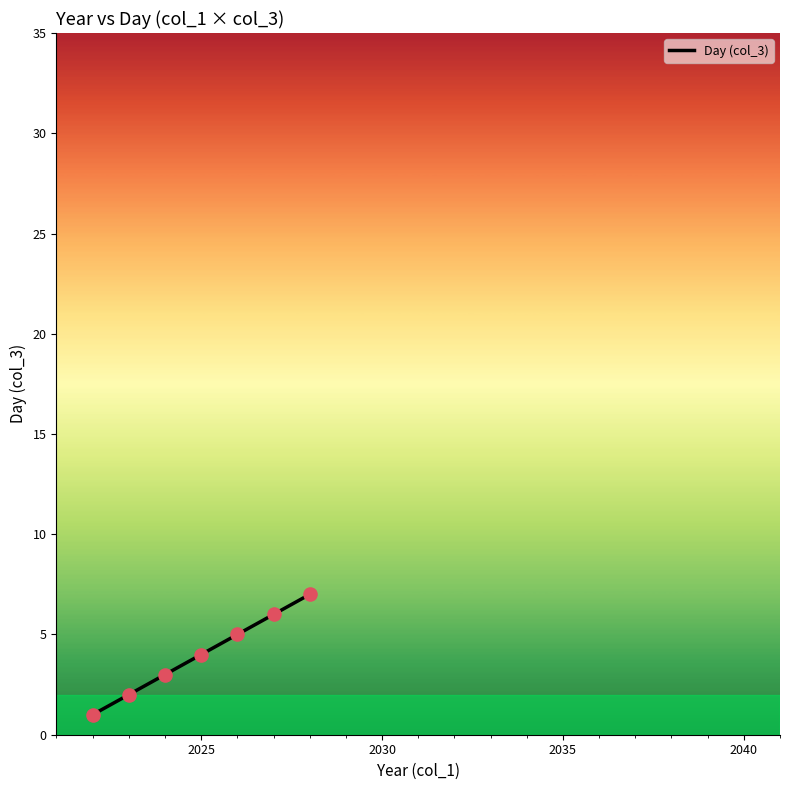

True or false: there are more than 1 points higher than both neighbors.

False